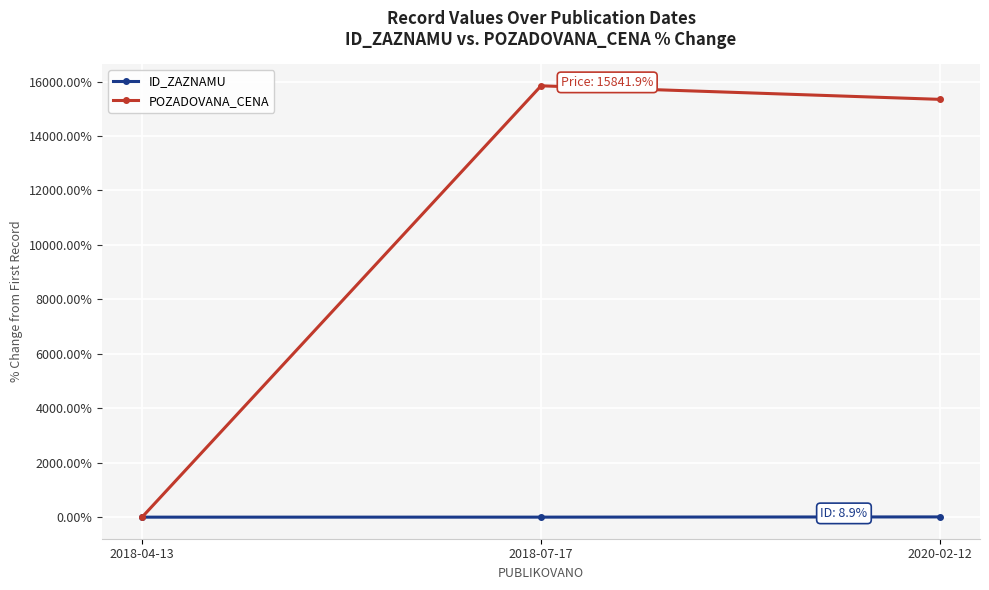

List the series in order of their peak value, highest first.

POZADOVANA_CENA, ID_ZAZNAMU